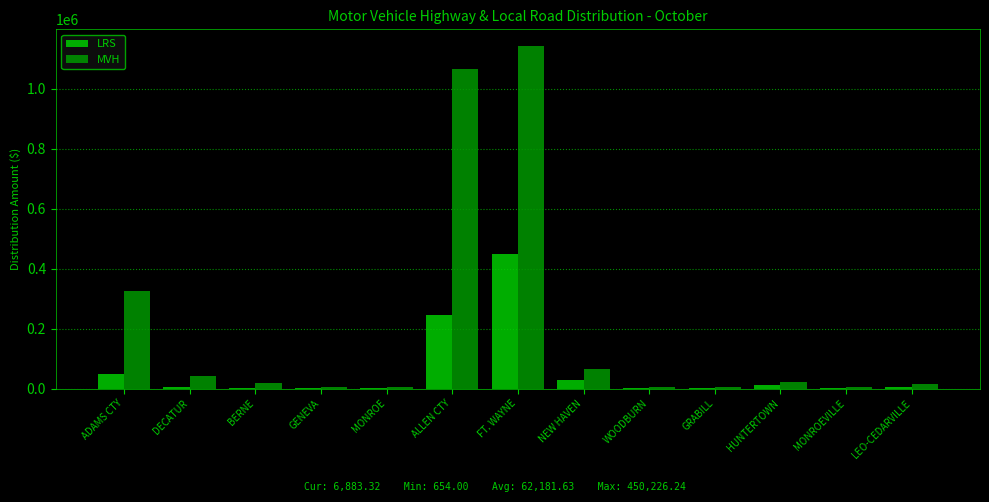

What is the sum of the LRS values at HUNTERTOWN and NEW HAVEN?

38987.0